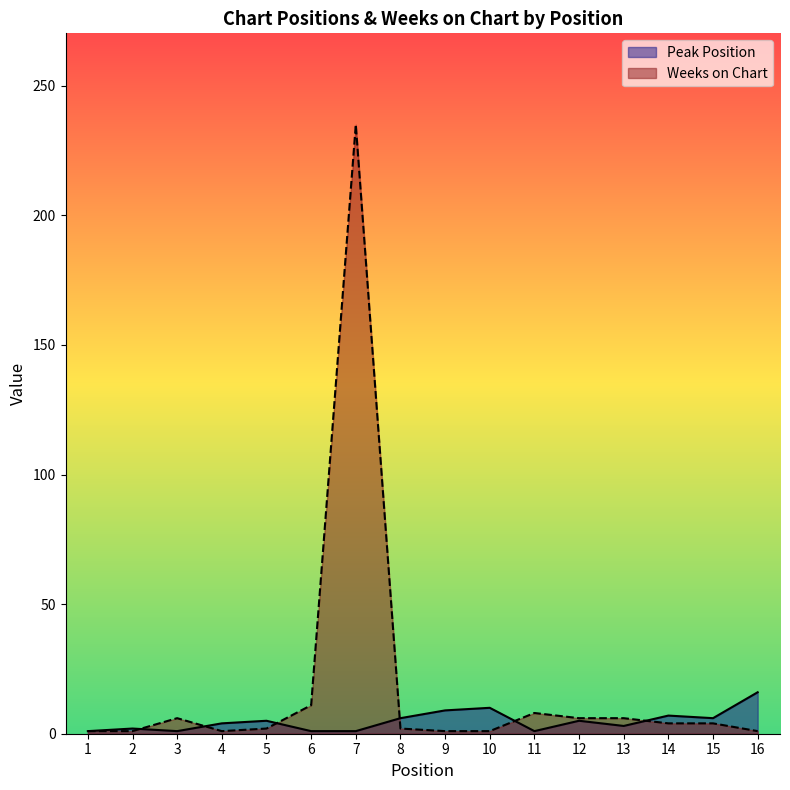

What is the value of the Weeks on Chart point at the 10th from the left?

1